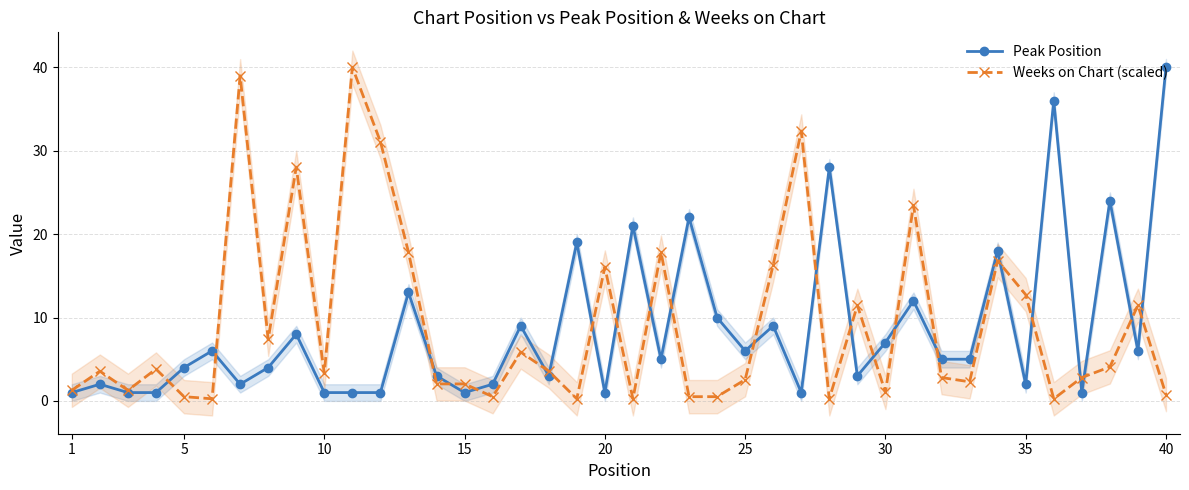

What is the lowest value of the Peak Position series?

1.0